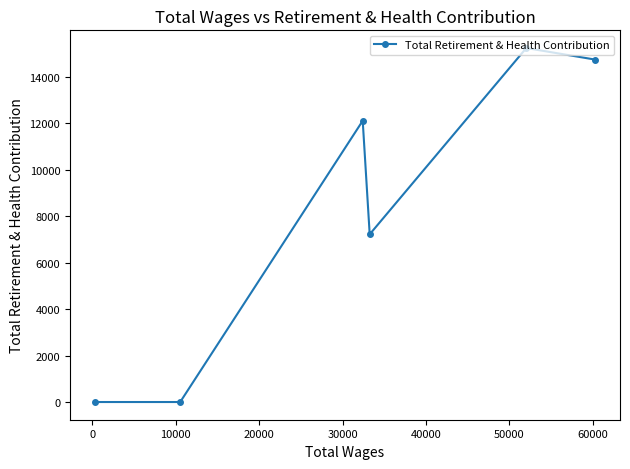

How many data points are less than 12099?

3